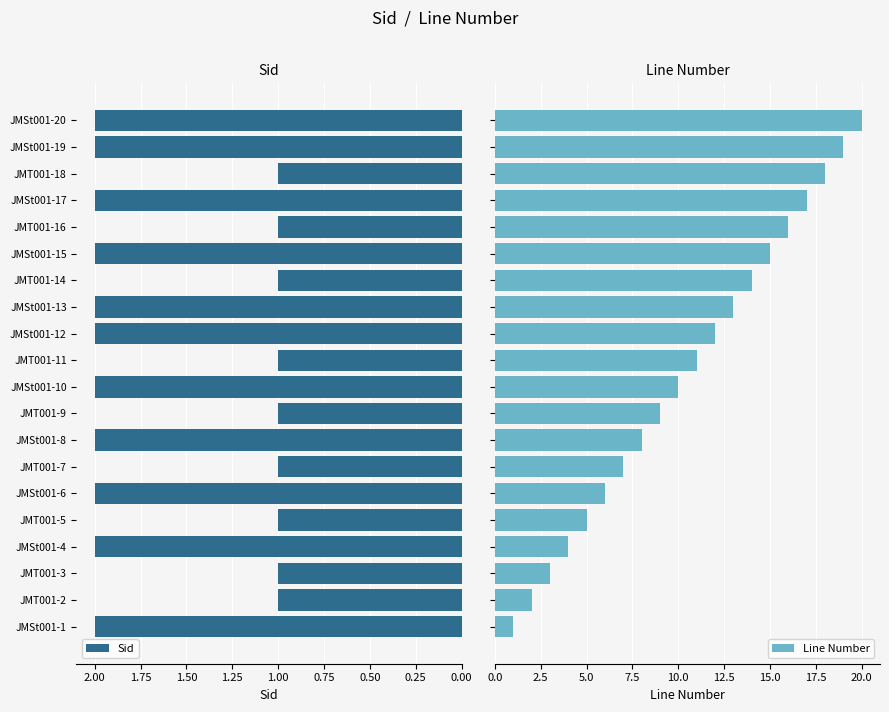

What is the sum of all Sid values?

31